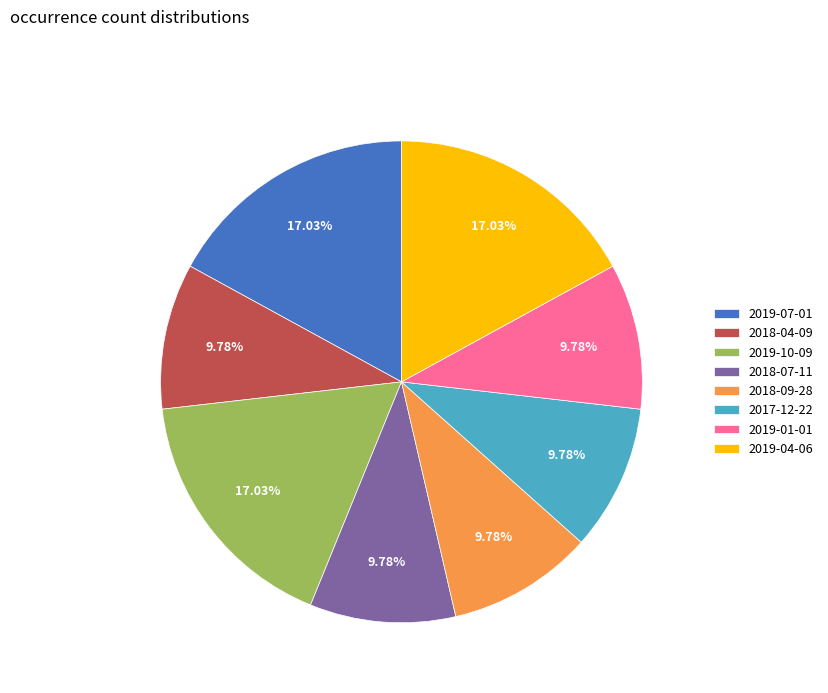

To the nearest percent, what portion does 2019-10-09 represent?

17%